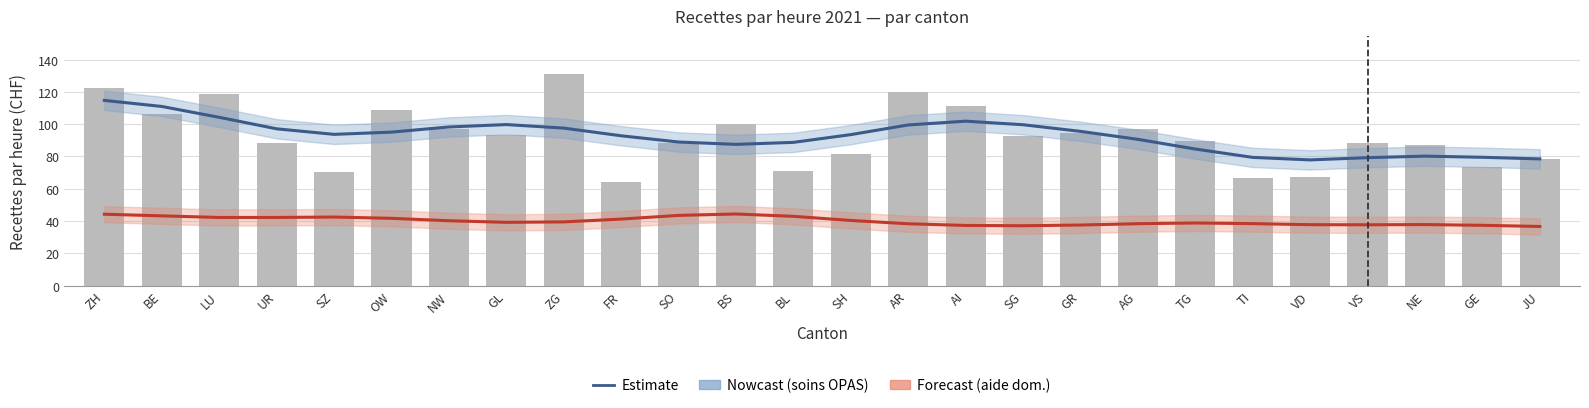

What is the minimum value shown in the chart?

36.6